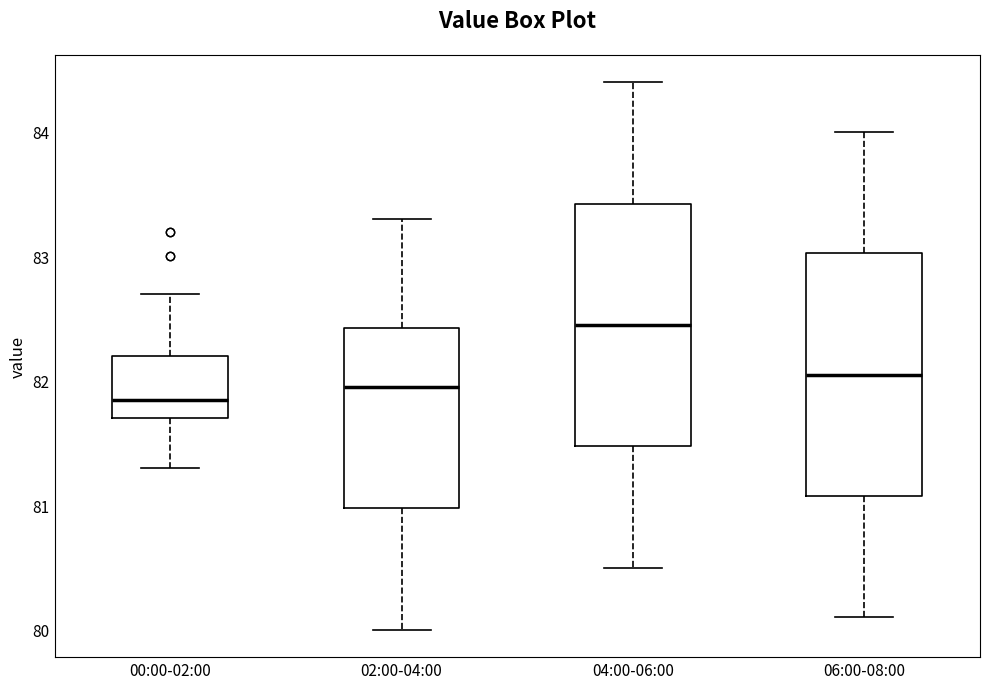

Where is the lower edge of the box for 06:00-08:00 on the y-axis? The values are not printed on the chart, so give them approximately, as read against the axis.

81.1